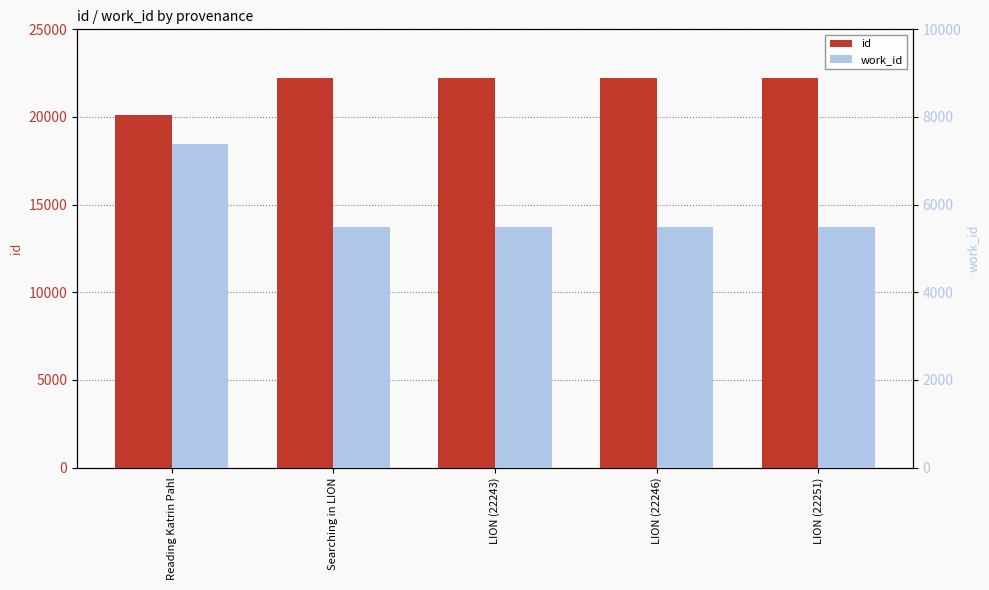

What is the minimum value for id?

20134